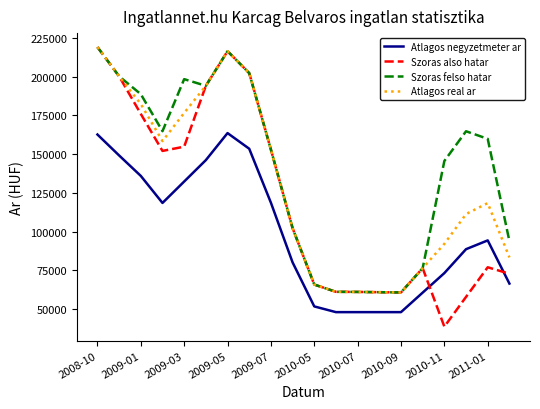

True or false: Szoras also hatar and Atlagos negyzetmeter ar intersect in this chart.

True